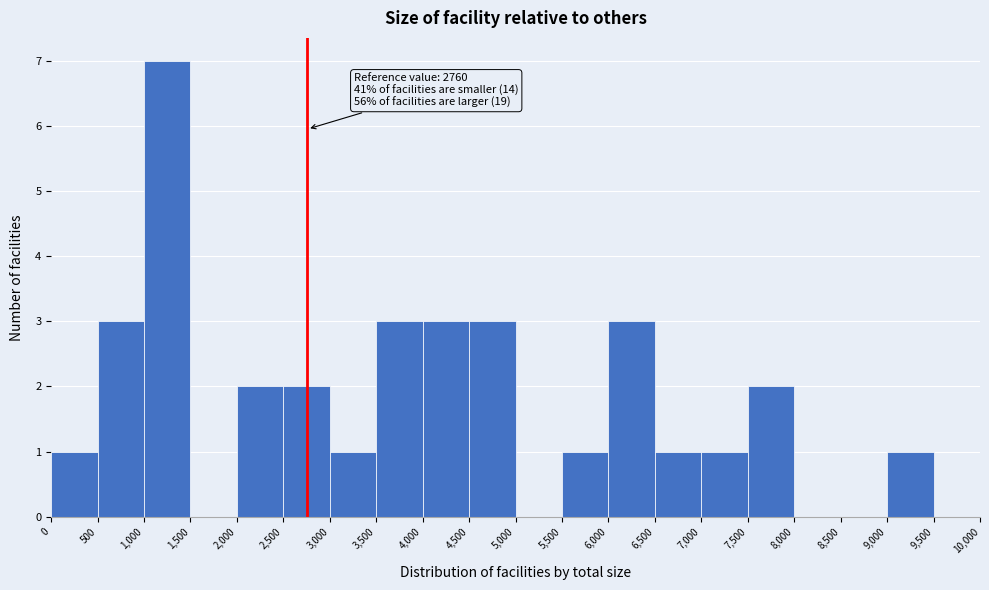

Which range on the x-axis has the tallest bar?

1,000 to 1,500